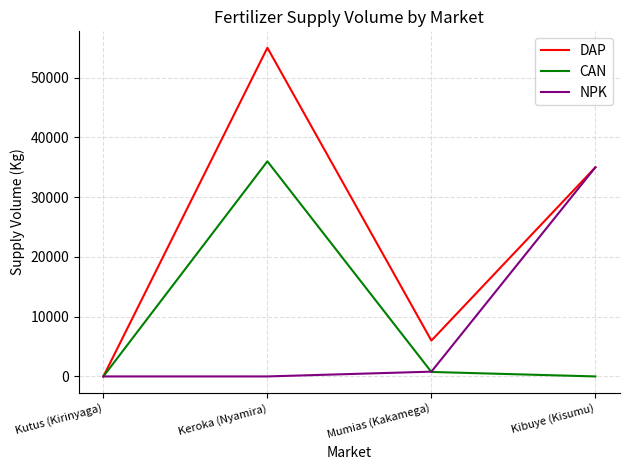

What are all the series names shown in the legend?

DAP, CAN, NPK